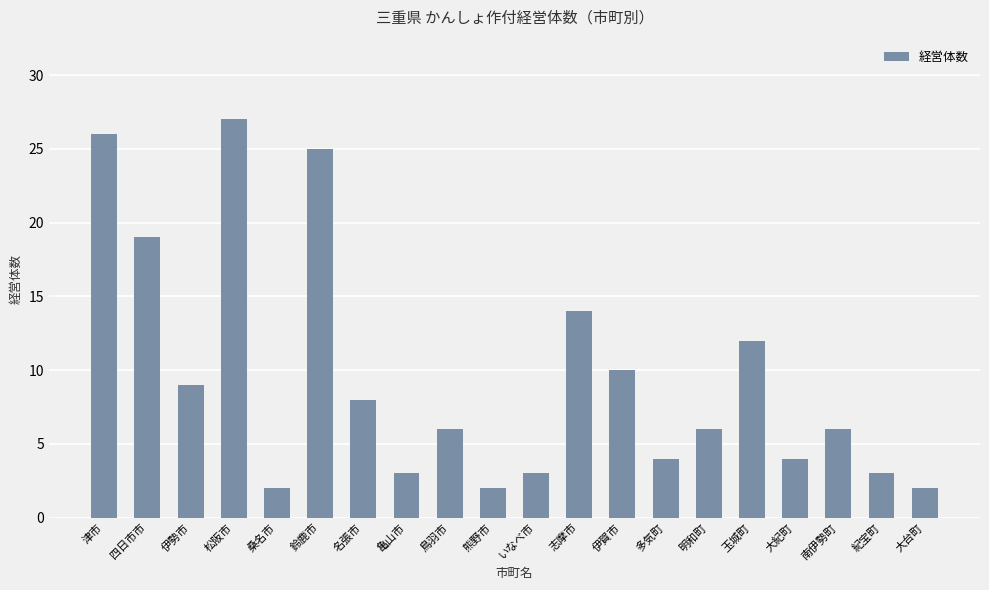

What is the change in value from 桑名市 to 志摩市?

+12